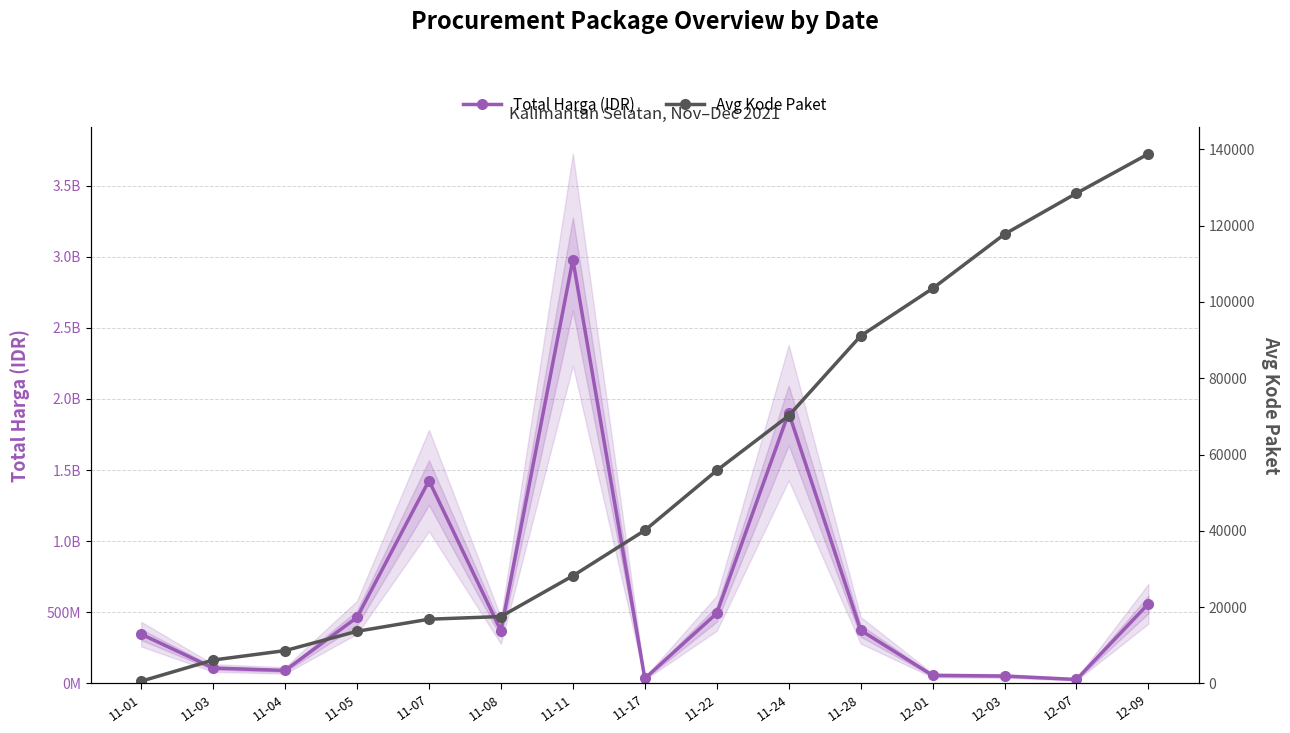

How many data points in Total Harga (IDR) are above 370566000?

7